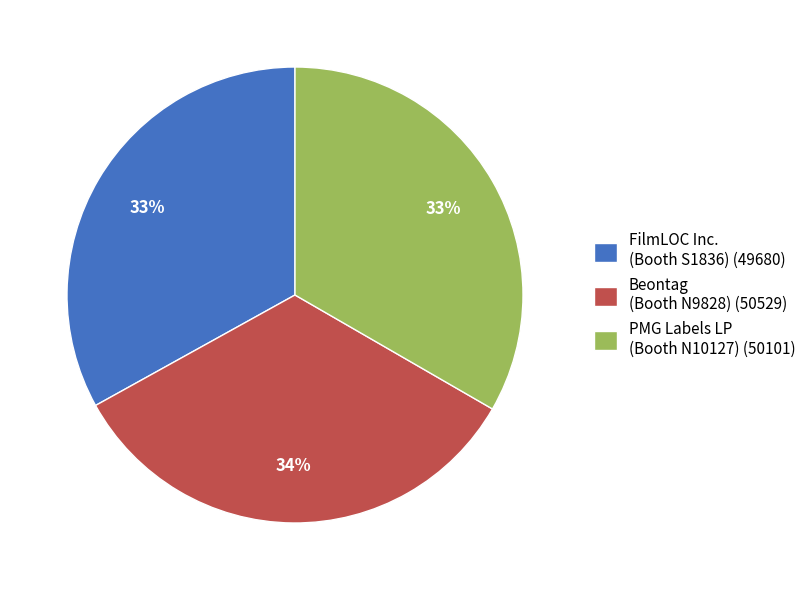

Is it true that Beontag (Booth N9828) (50529) is 34% of the pie?

True